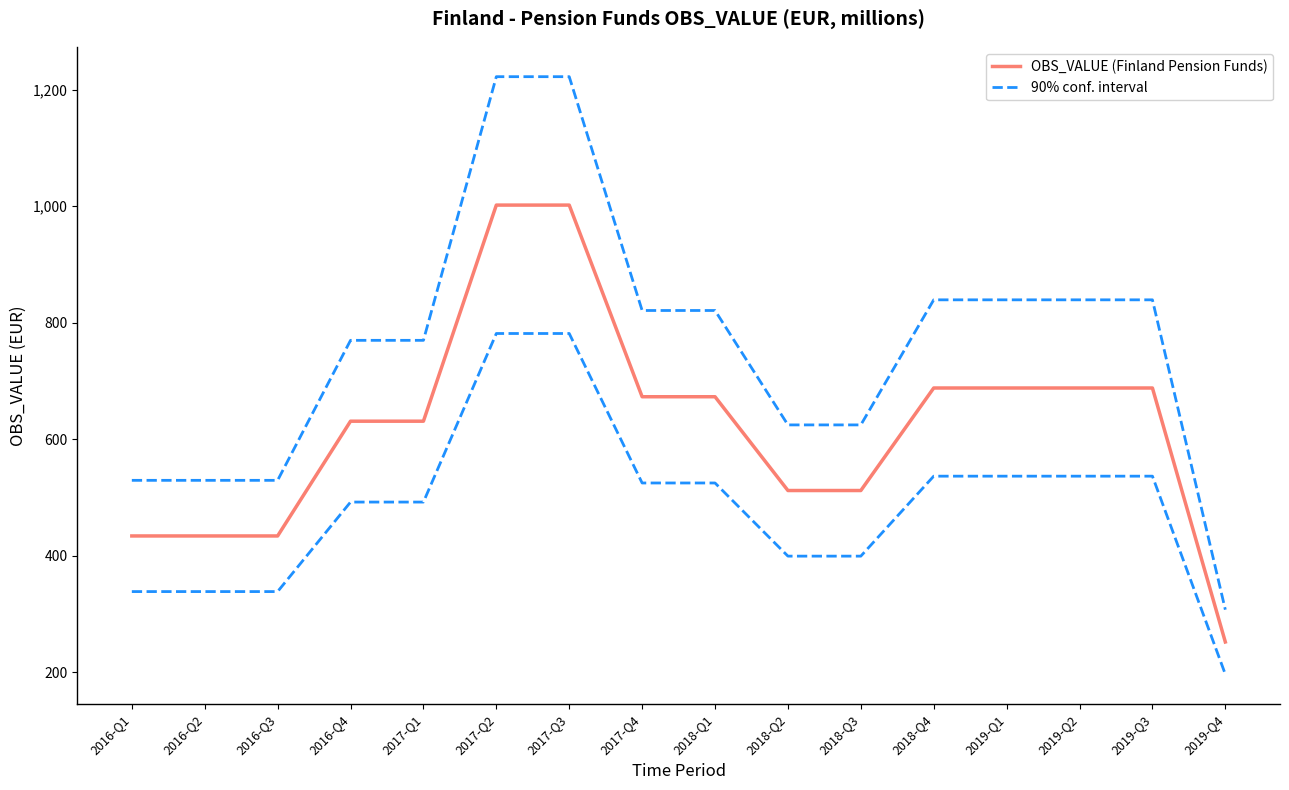

What is the value of the 90% conf. interval point at the 3rd from the left?

529.5